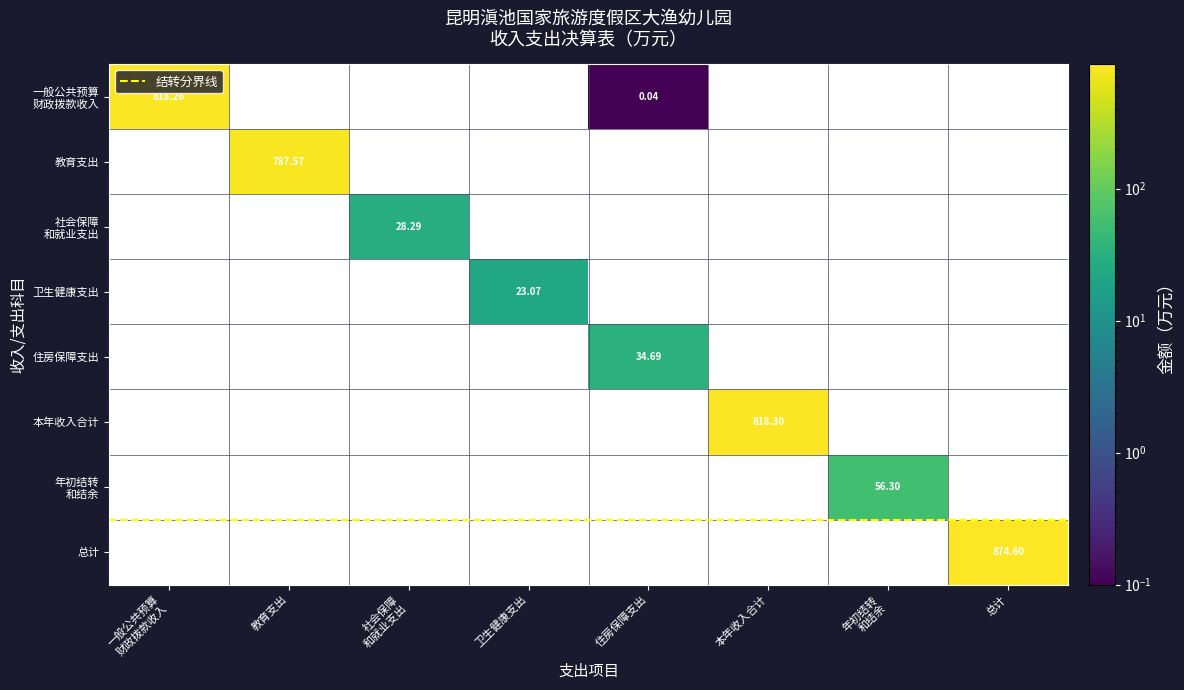

The 卫生健康支出 series shows 0.0 at 5. True or false?

True